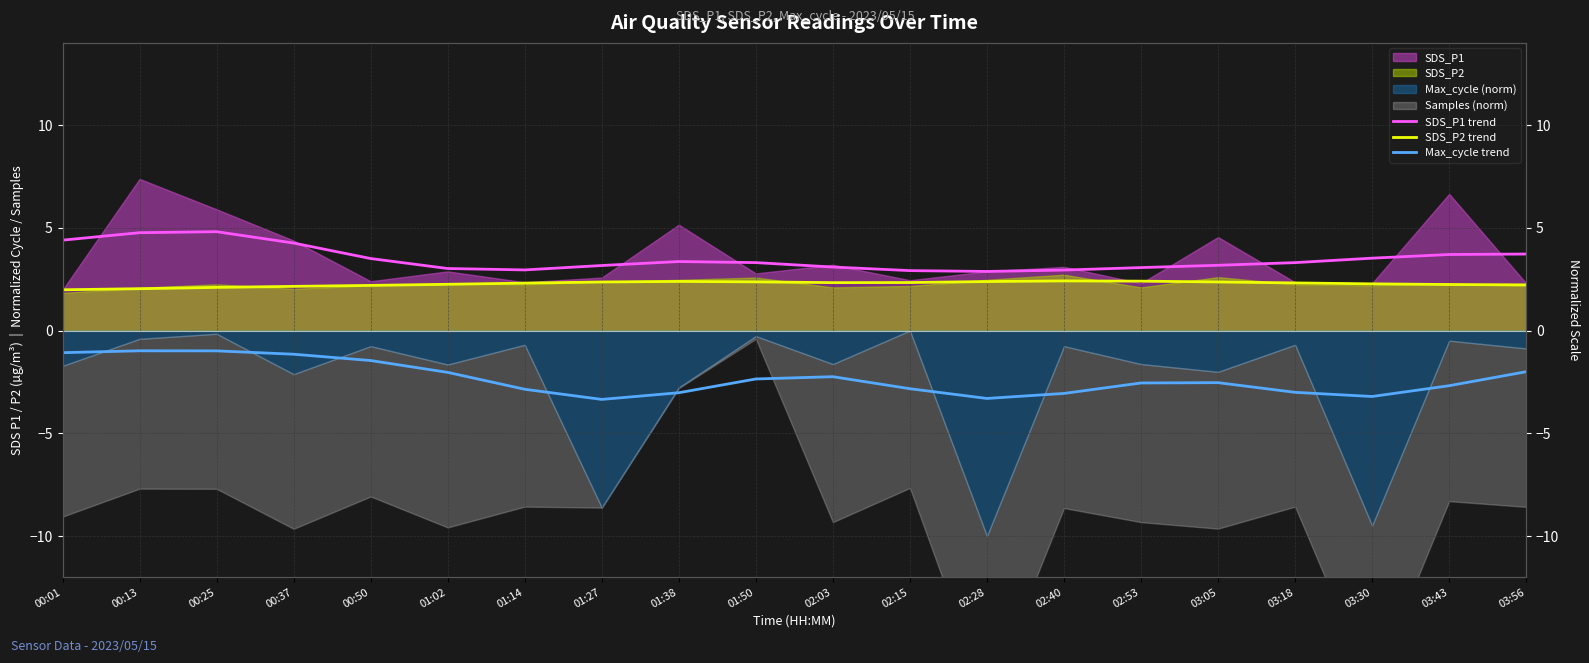

What is the difference between the highest and lowest values at 03:56?

5.7